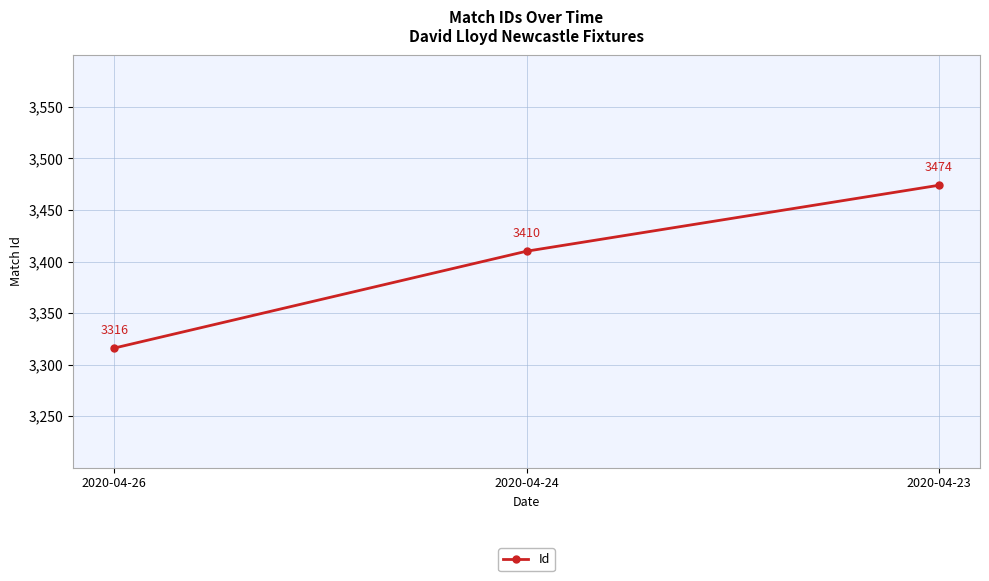

What is the value of the 3rd point from the left?

3474